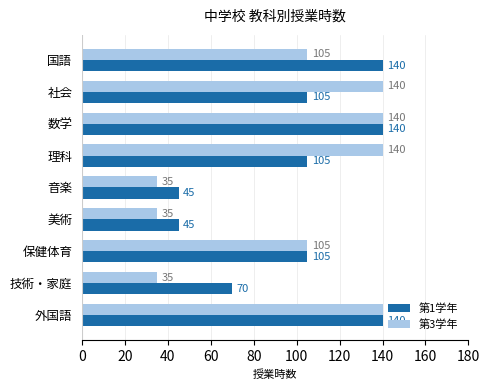

At how many categories does at least one series exceed 80?

6